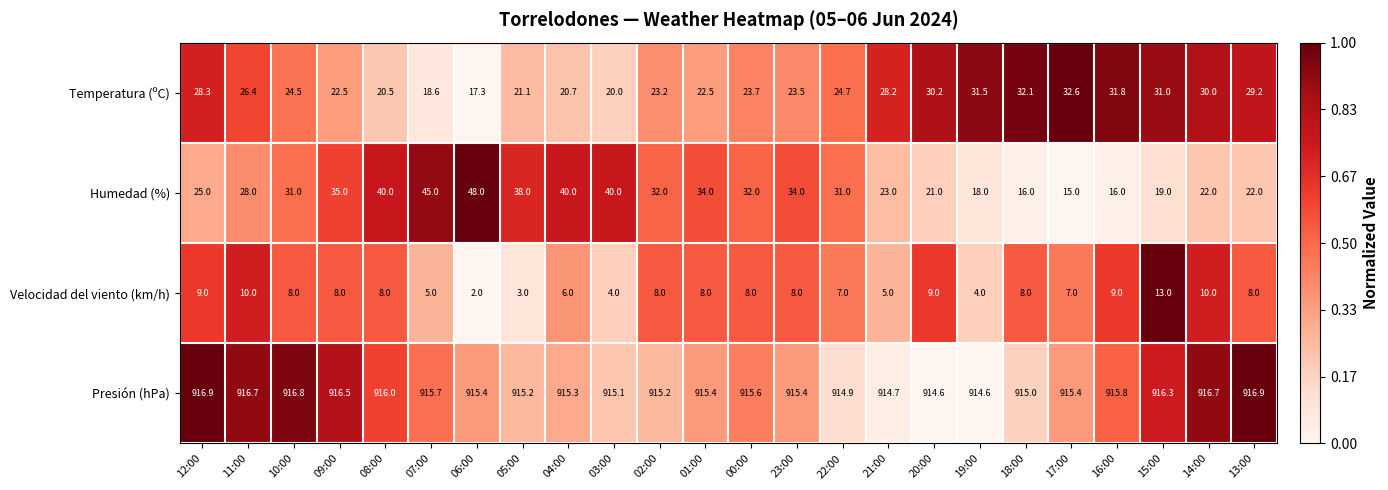

Is the value of Humedad (%) at 10:00 greater than the value of Velocidad del viento (km/h) at 22:00?

Yes